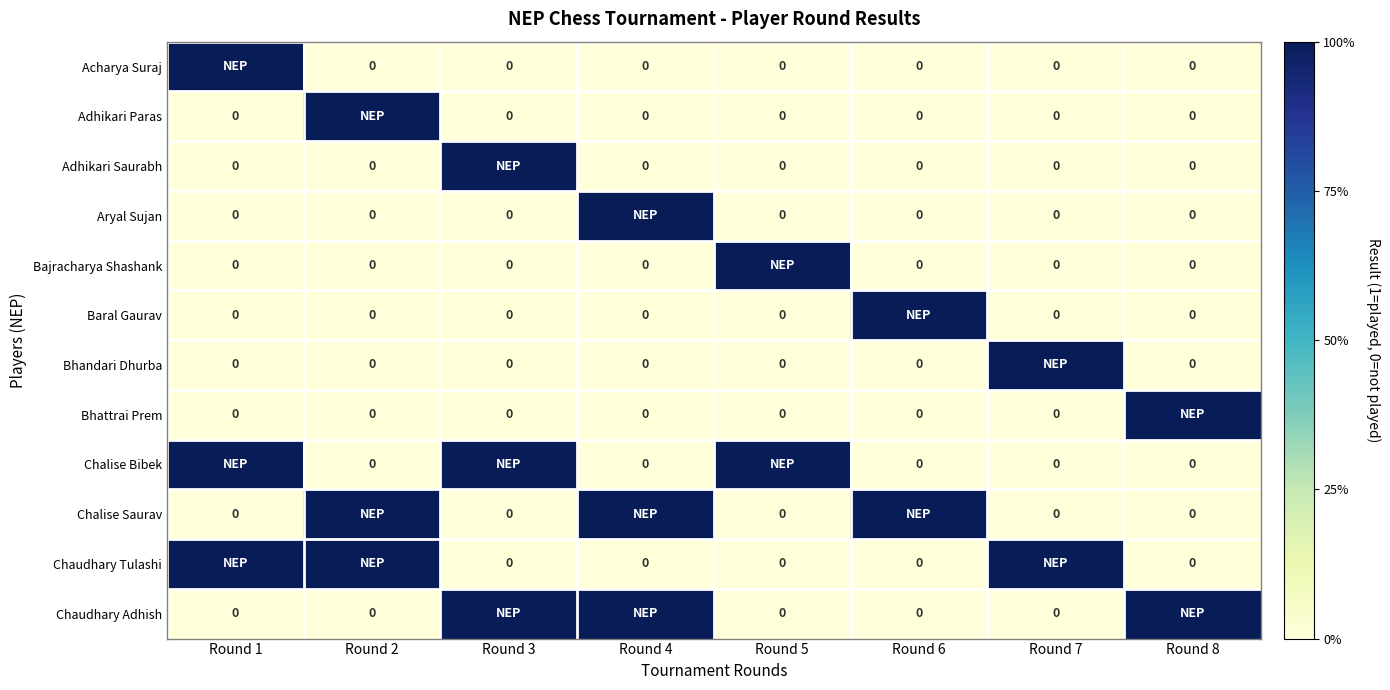

List the labels in order of Baral Gaurav value, smallest first.

Round 1, Round 2, Round 3, Round 4, Round 5, Round 7, Round 8, Round 6